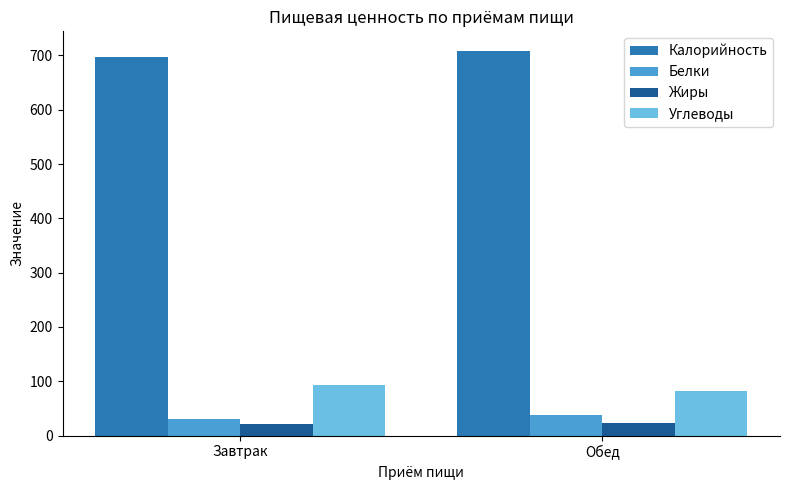

What position from the right is Обед?

1